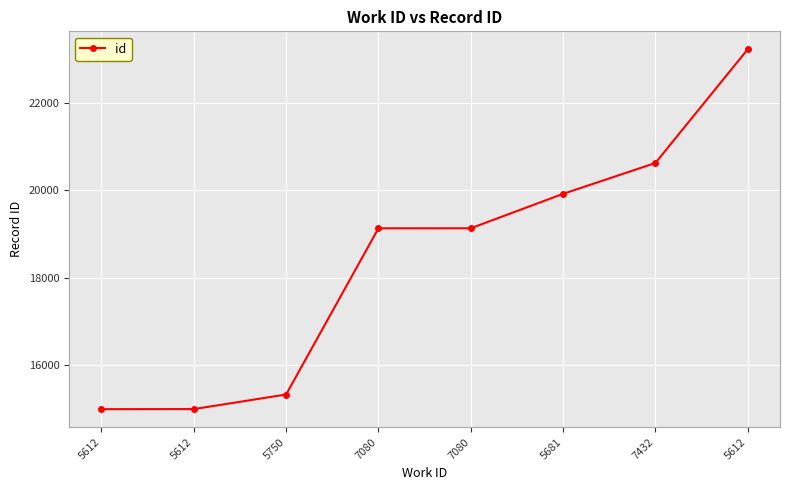

Which has a higher value, 5612 or 7080?

5612